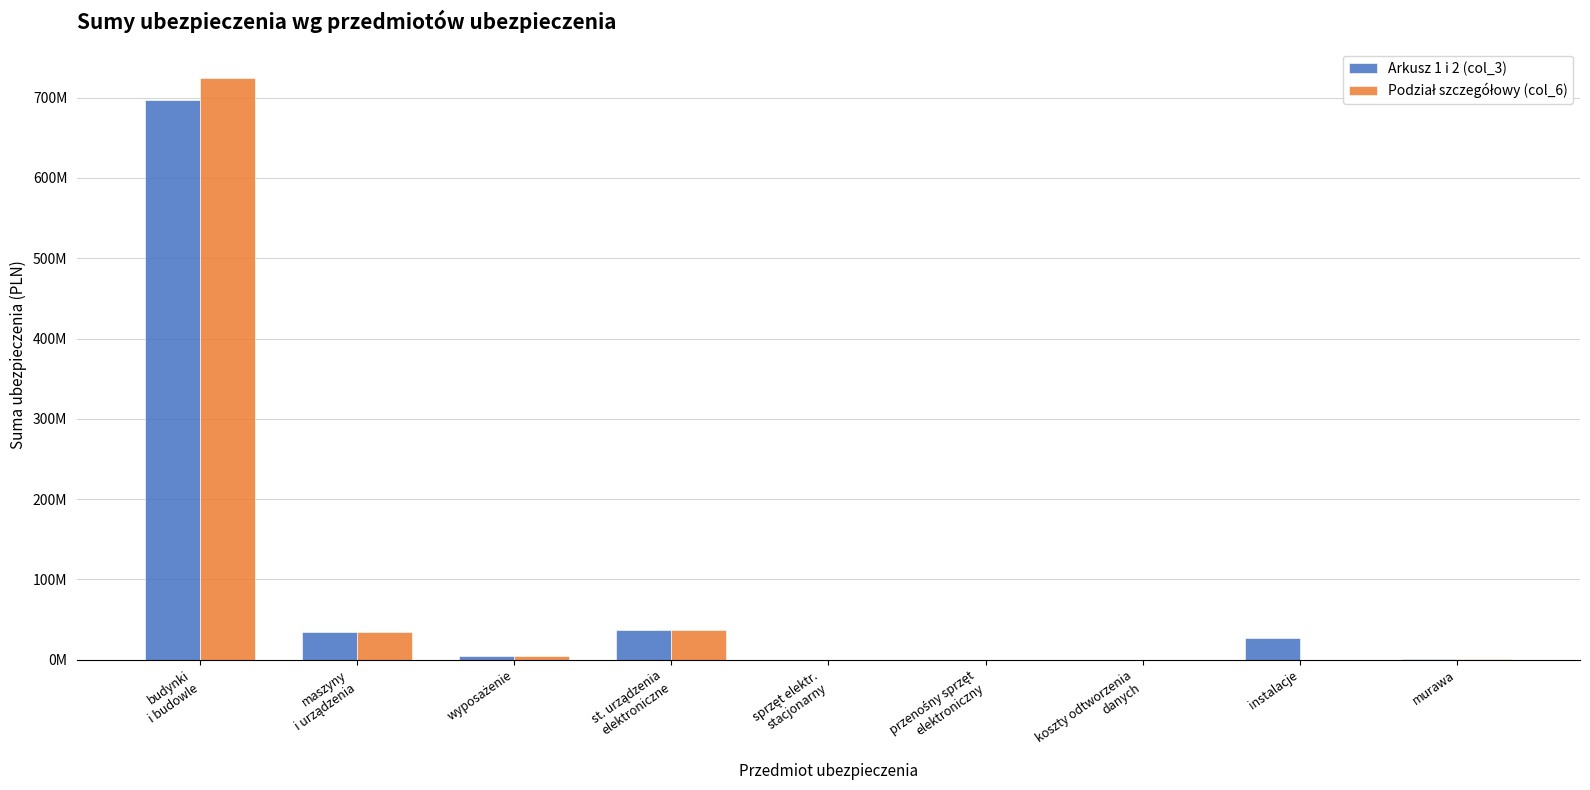

Which series has the largest total across all categories?

Arkusz 1 i 2 (col_3)